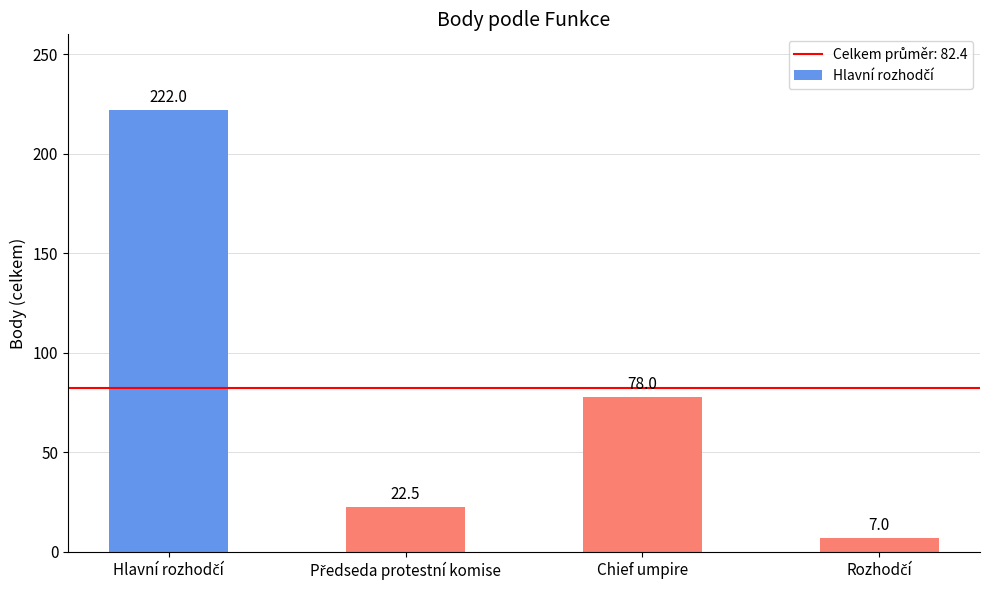

What is the smallest value displayed?

7.0